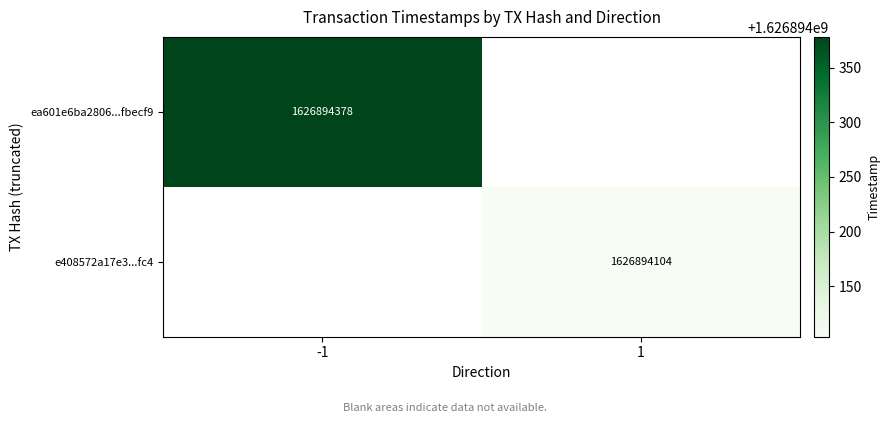

Which series has the largest total across all categories?

ea601e6ba2806db0b97bce524e10c1365fbecf9